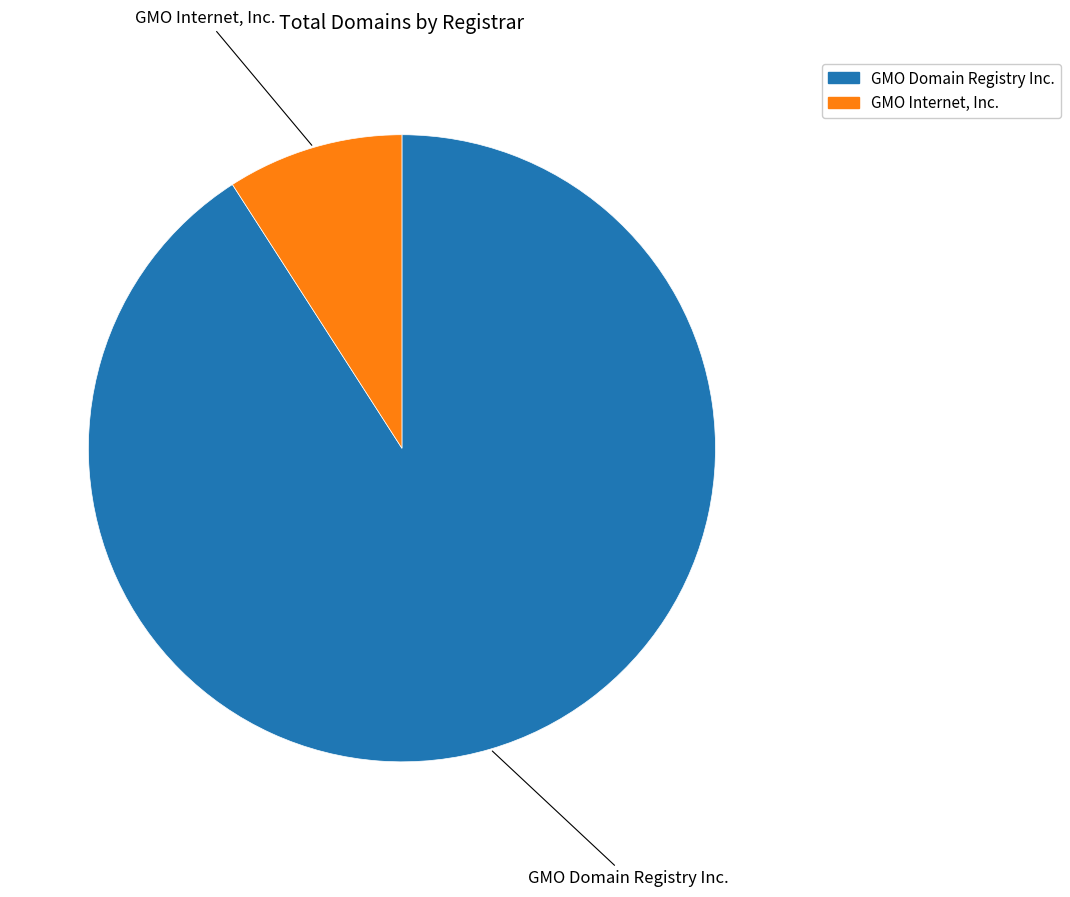

Is the sum of GMO Internet, Inc. and GMO Domain Registry Inc. greater than half?

Yes